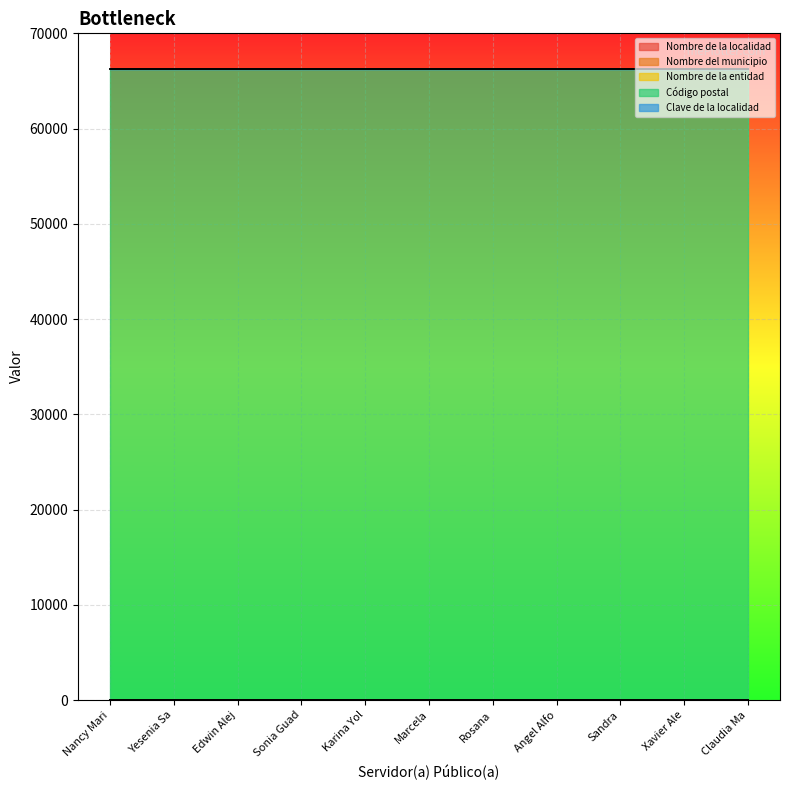

The value of Clave de la localidad at Sandra is 1. True or false?

False